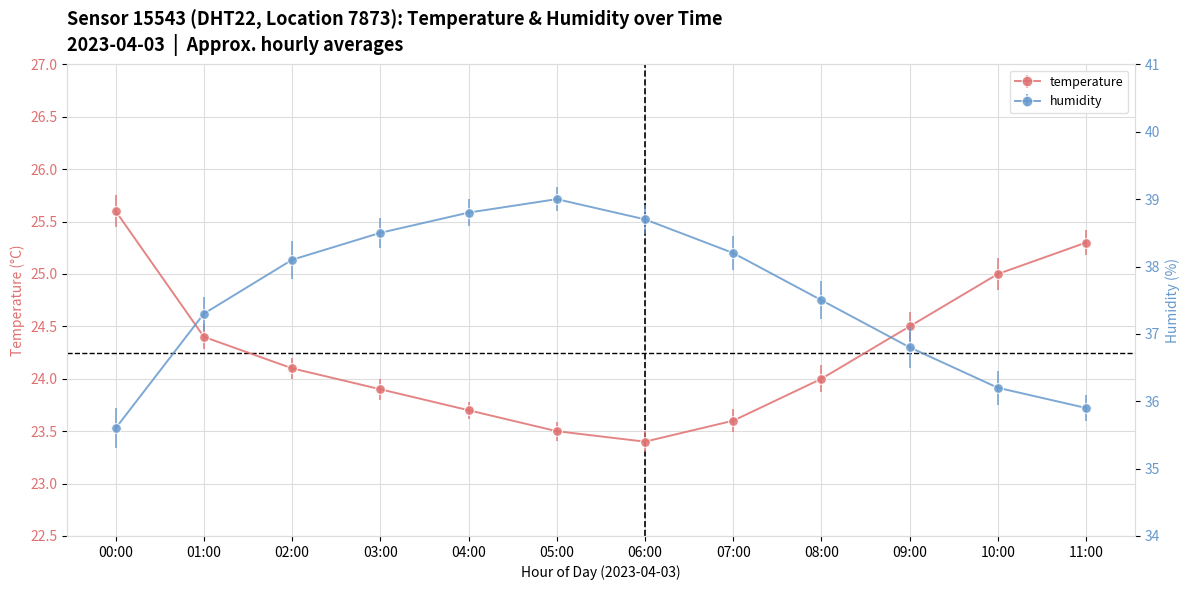

The value of temperature at 01:00 is 40.5. True or false?

False